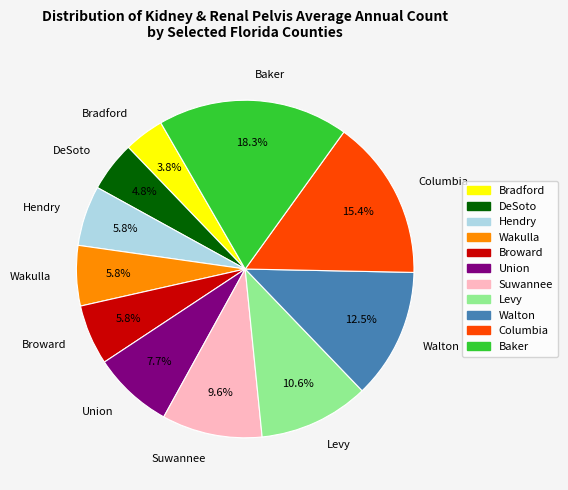

Combined, do Wakulla and DeSoto account for over 50%?

No